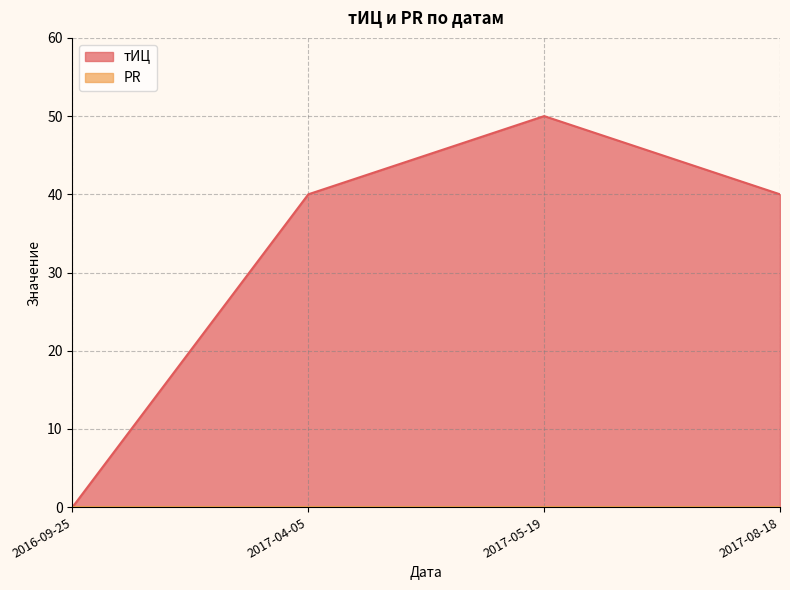

True or false: PR and тИЦ cross at least once.

False